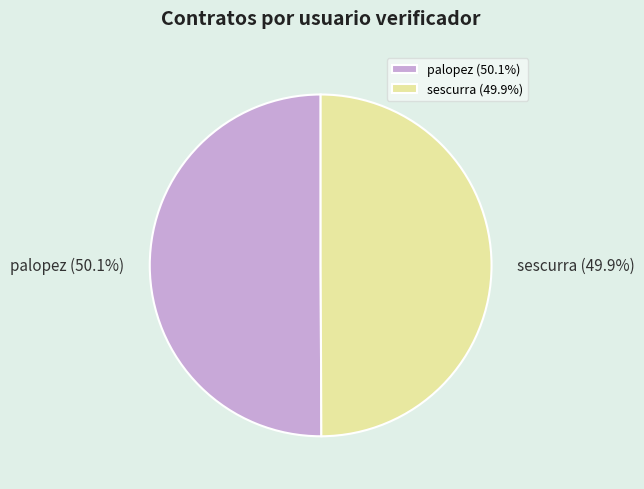

The sescurra slice represents 59% of the pie. True or false?

False